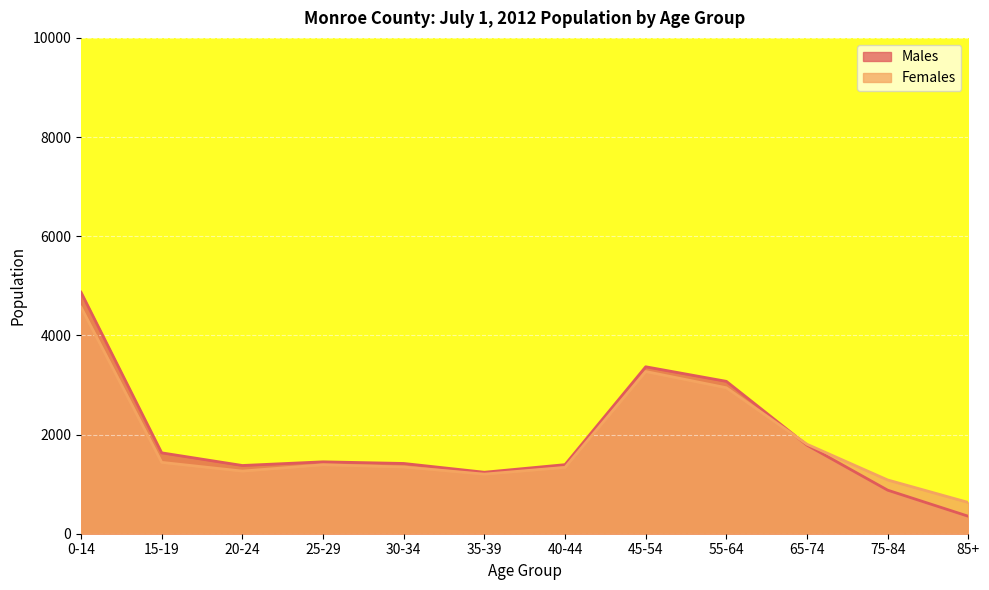

What is the minimum value shown in the chart?

352